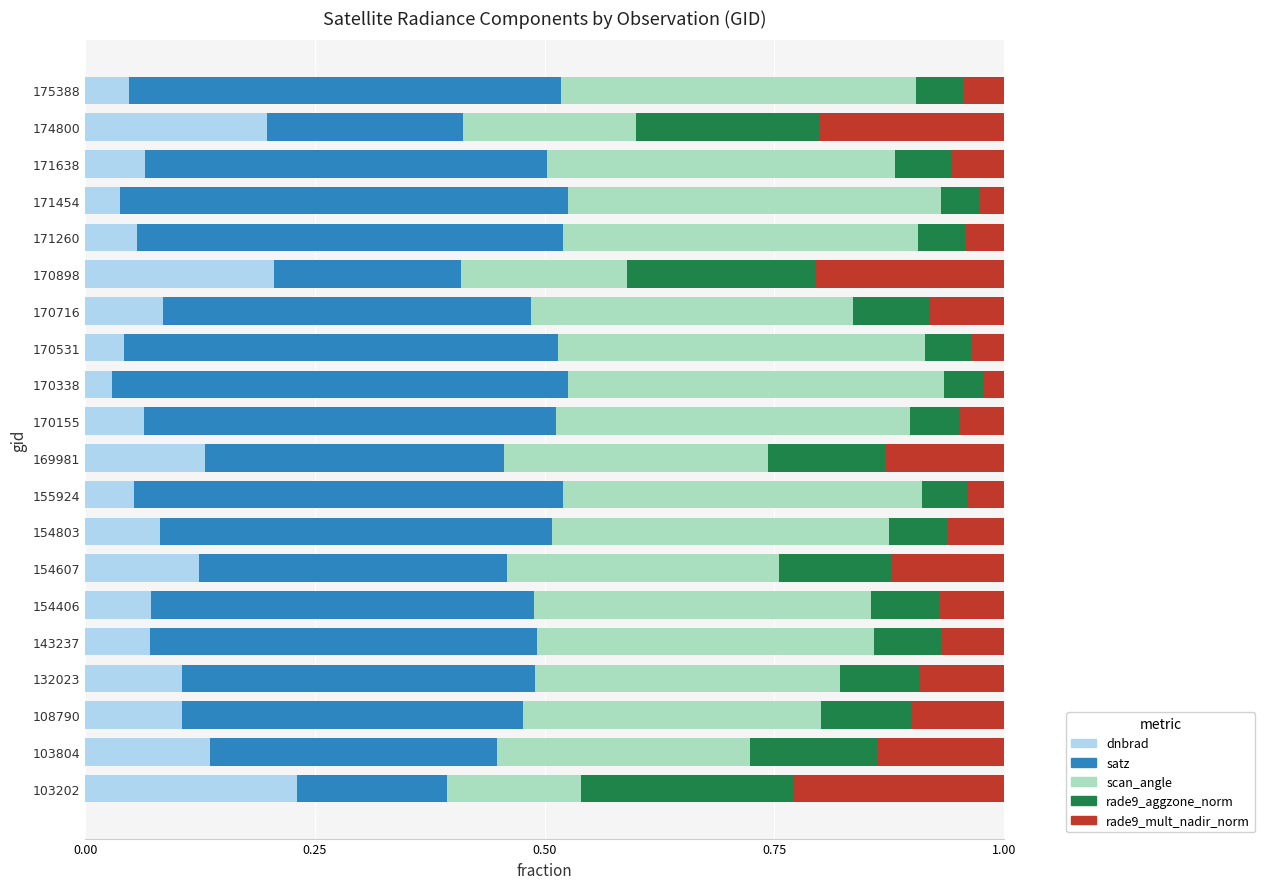

At which label does dnbrad reach its peak?

103202